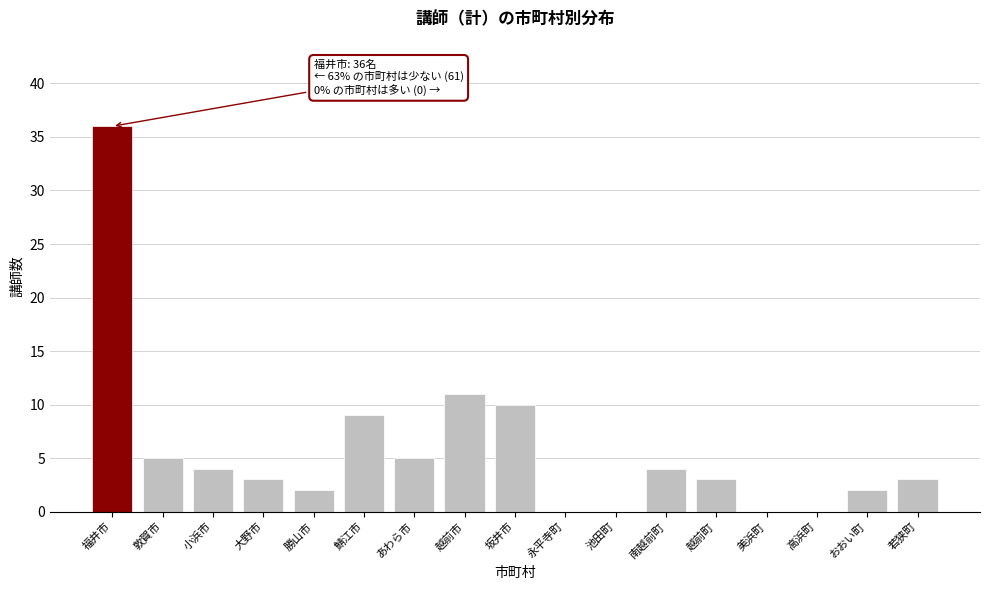

Reading right to left, transcribe all the data shown in this chart.

若狭町=3	おおい町=2	高浜町=0	美浜町=0	越前町=3	南越前町=4	池田町=0	永平寺町=0	坂井市=10	越前市=11	あわら市=5	鯖江市=9	勝山市=2	大野市=3	小浜市=4	敦賀市=5	福井市=36